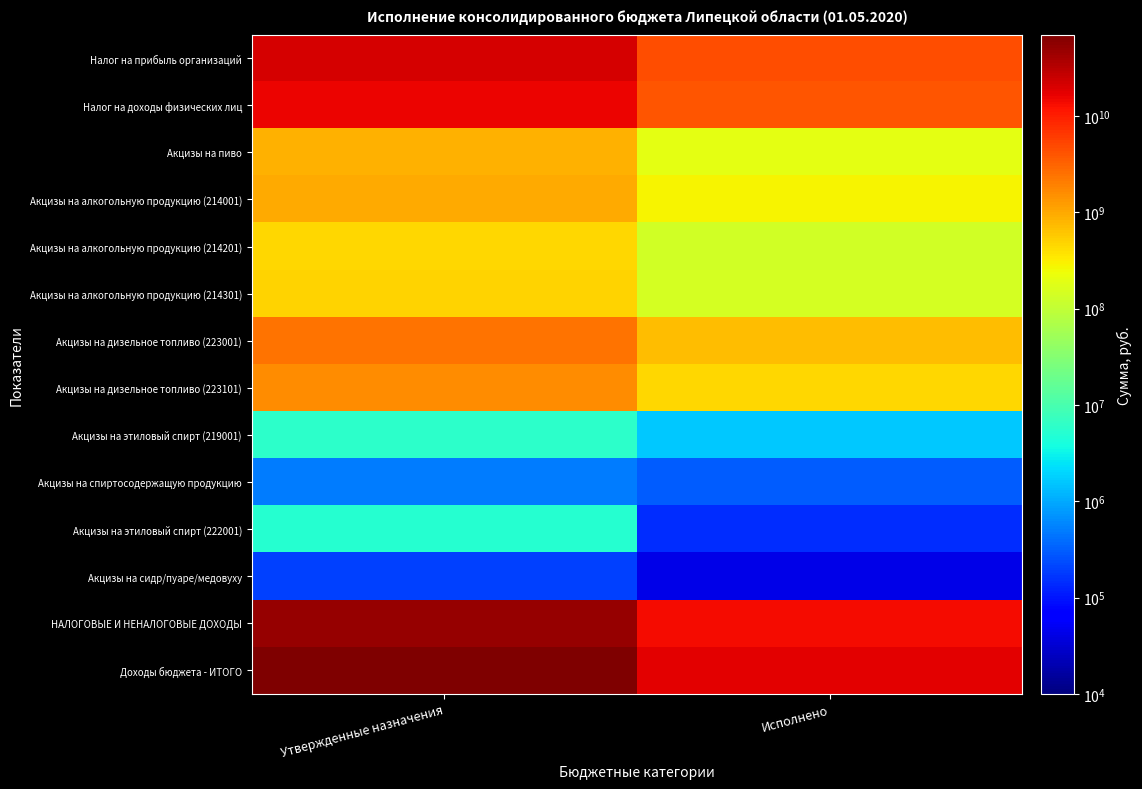

What is the total value across all series at Исполнено?

41952040641.6